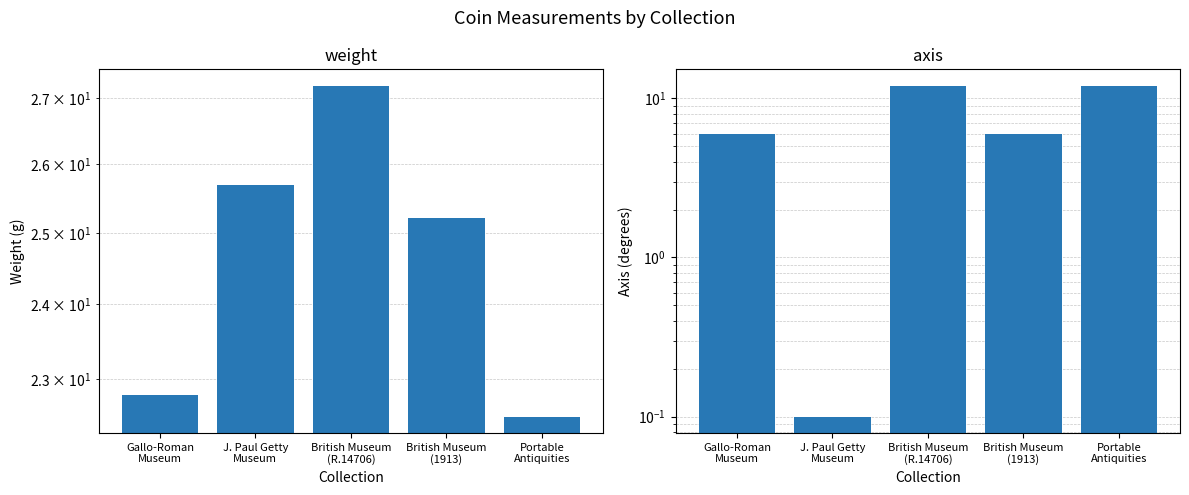

What is the total value across all series at British Museum
(1913)?

31.2